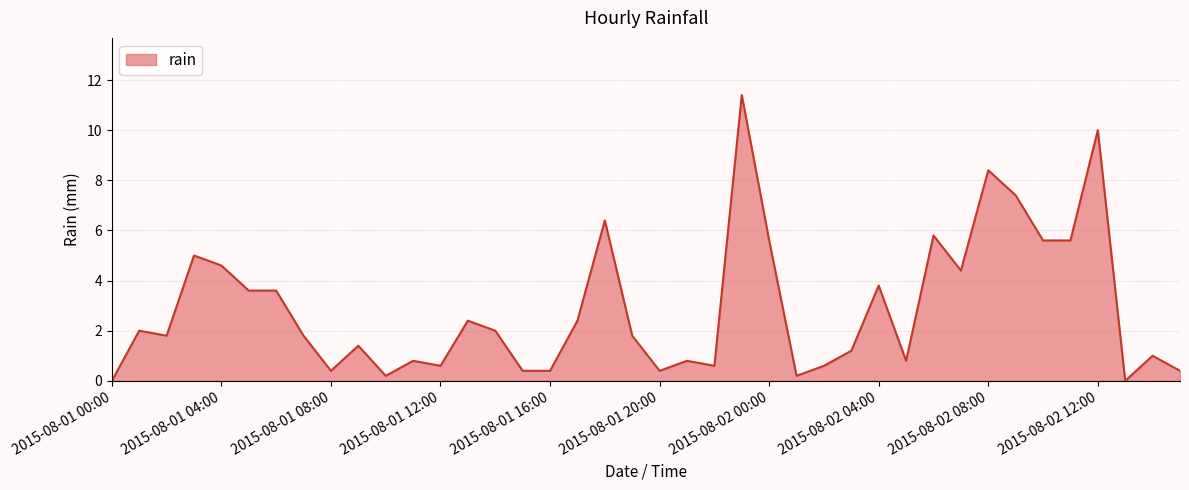

What is the greatest value displayed?

11.4